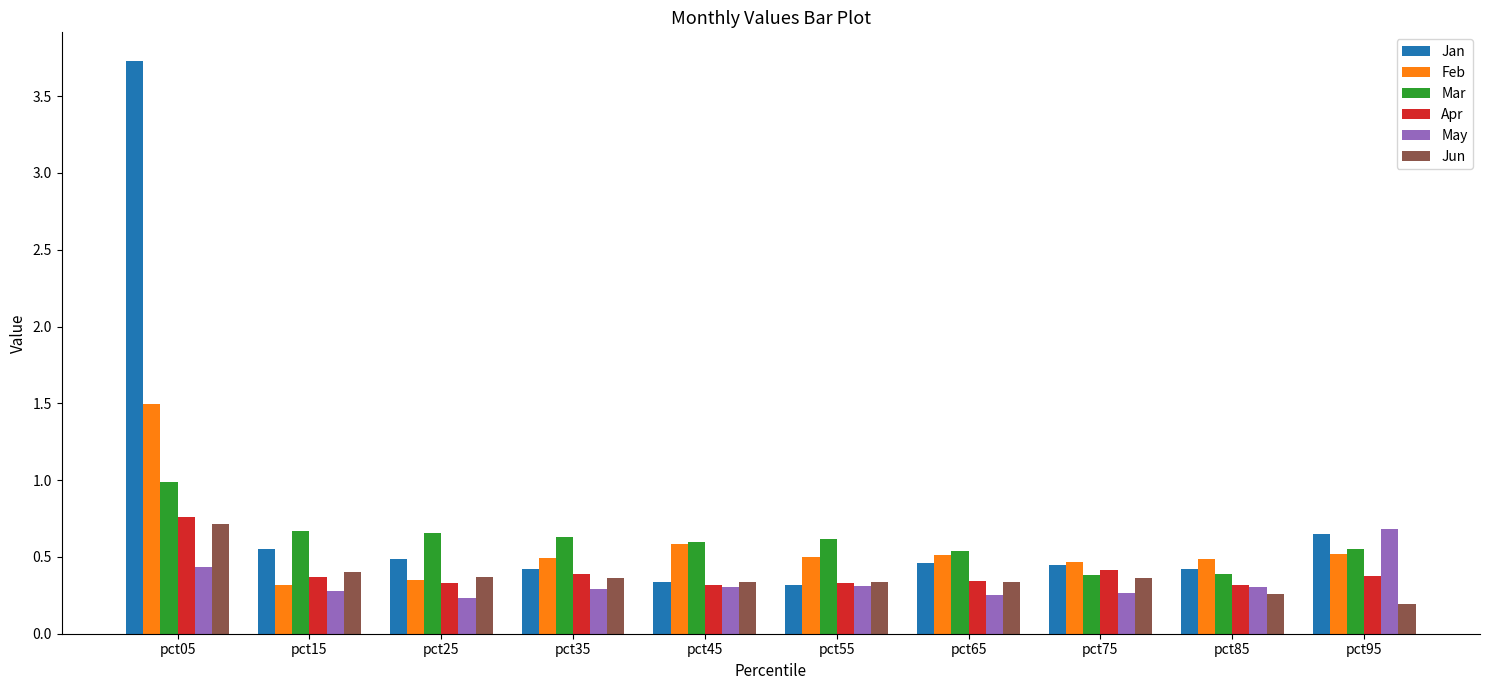

How many bars are there in each group?

6